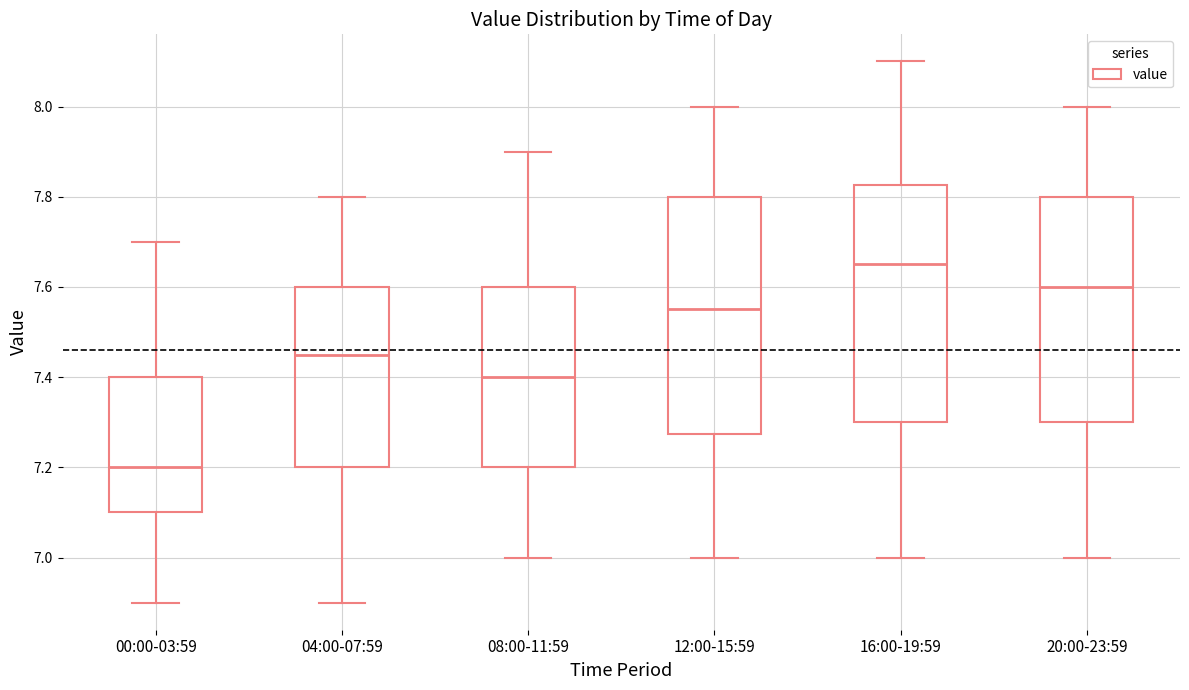

Which box has the lowest median line?

00:00-03:59